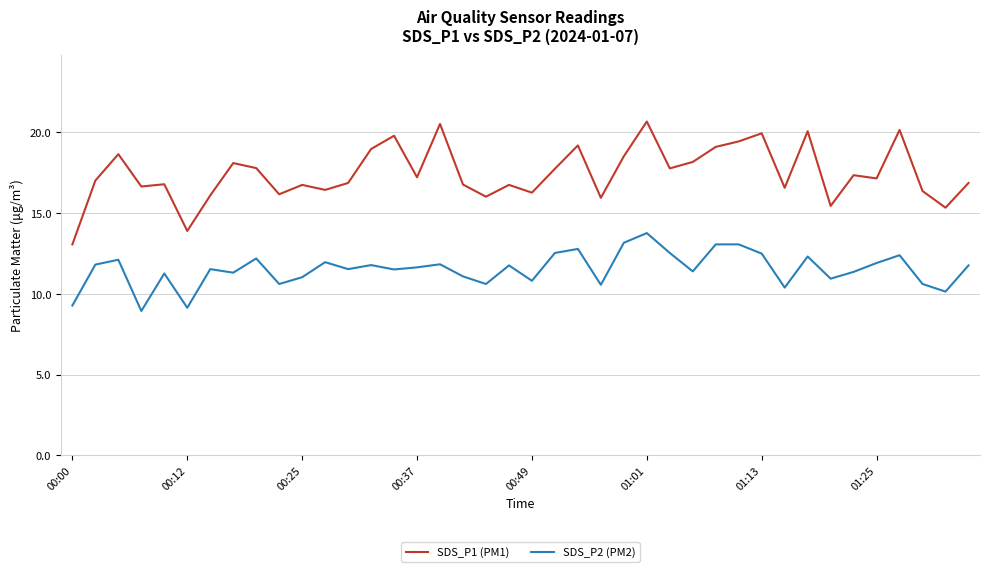

What is the difference between the maximum and minimum values in the SDS_P1 (PM1) series?

7.6